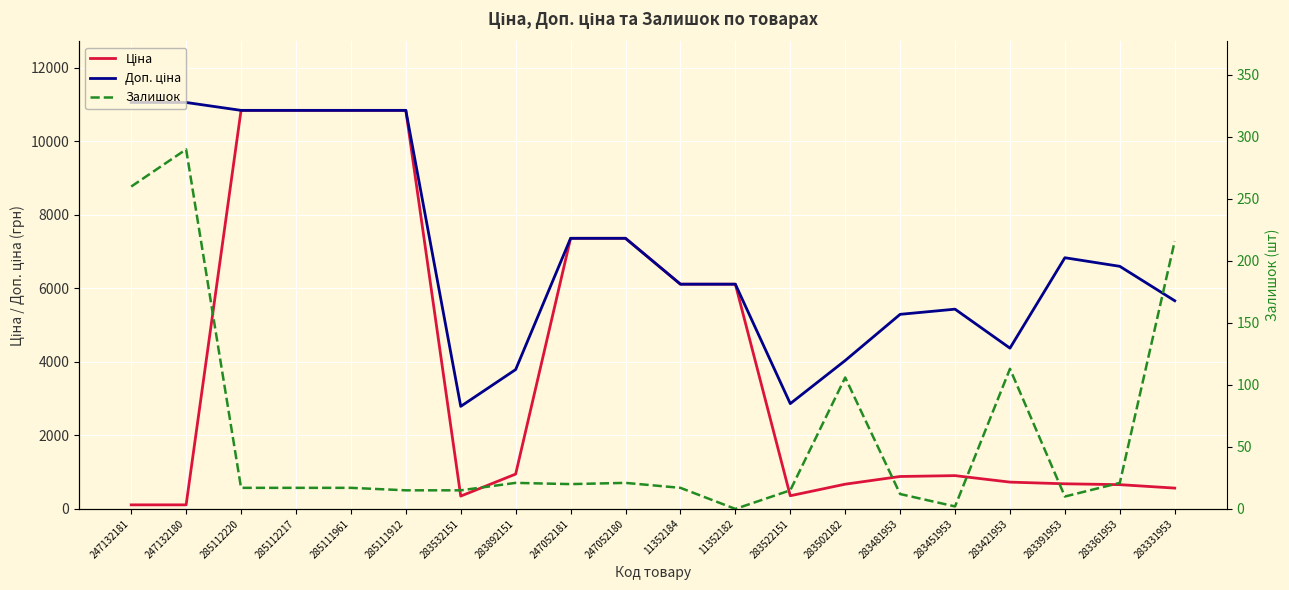

Which series changed the most between 285112220 and 11352184?

Ціна